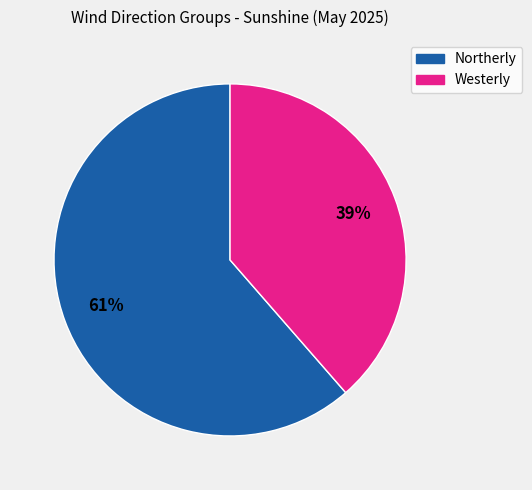

Does any single category account for the majority?

Yes